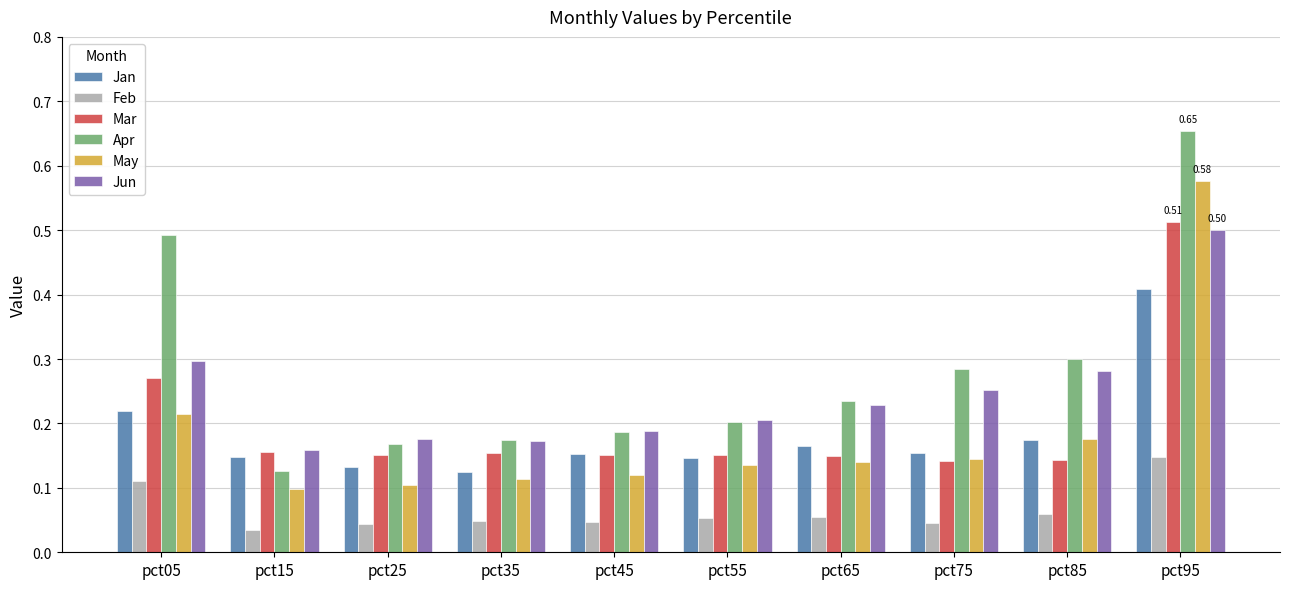

Count the number of data series in this chart.

6